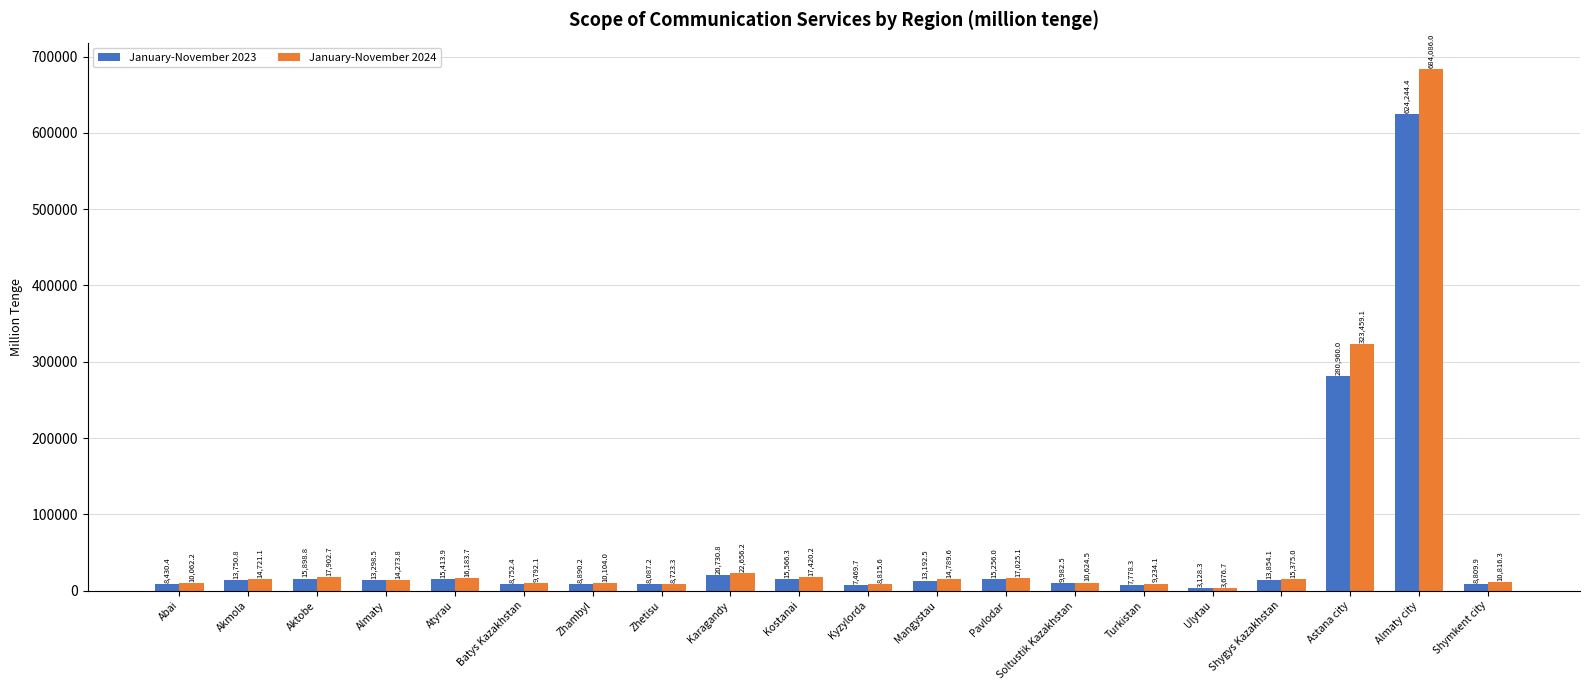

At Shymkent city, list the series in order from smallest to largest.

January-November 2023, January-November 2024